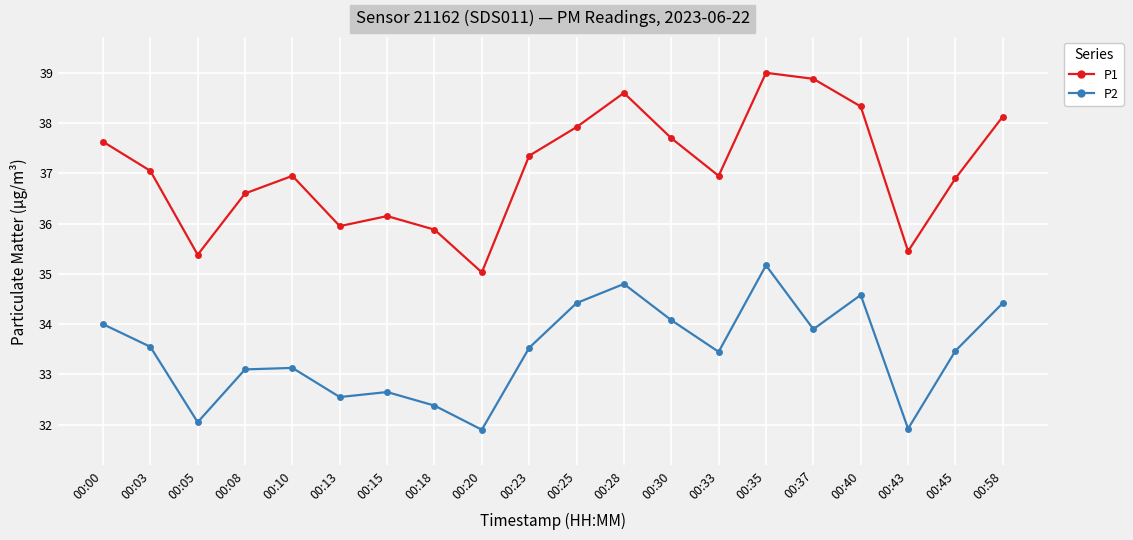

At which category does P2 reach its first local valley?

00:05